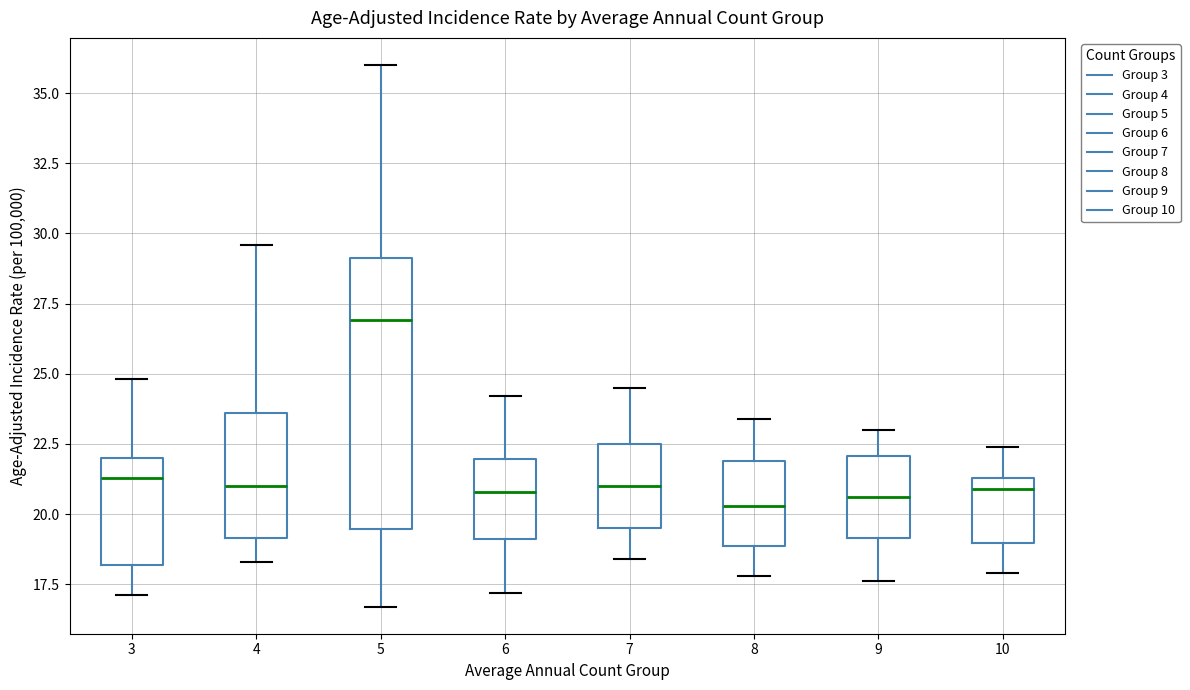

Comparing the boxes themselves (not the whiskers), which one is the tallest?

5